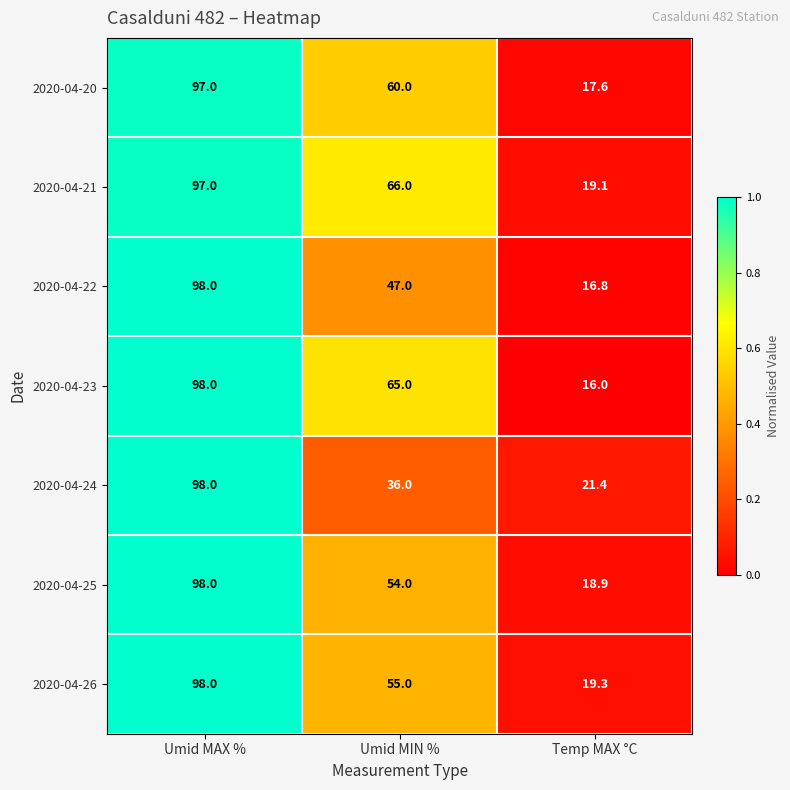

Reading left to right, extract all data points from this chart.

2020-04-20: 97.0	60.0	17.6
2020-04-21: 97.0	66.0	19.1
2020-04-22: 98.0	47.0	16.8
2020-04-23: 98.0	65.0	16.0
2020-04-24: 98.0	36.0	21.4
2020-04-25: 98.0	54.0	18.9
2020-04-26: 98.0	55.0	19.3